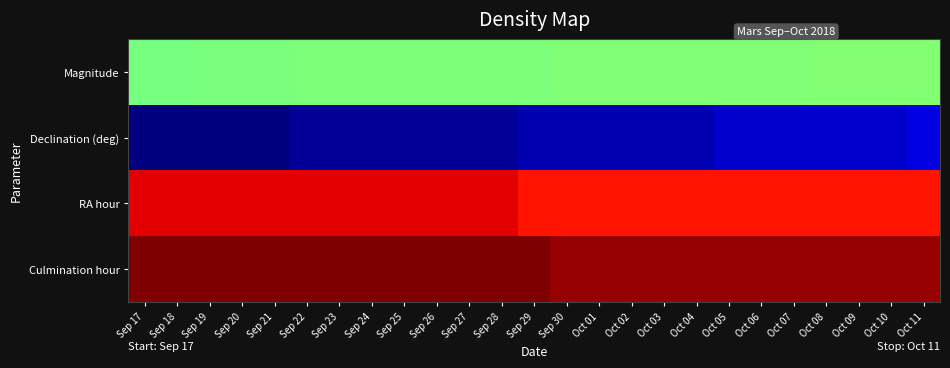

At which category is the sum across all series the highest?

Oct 11